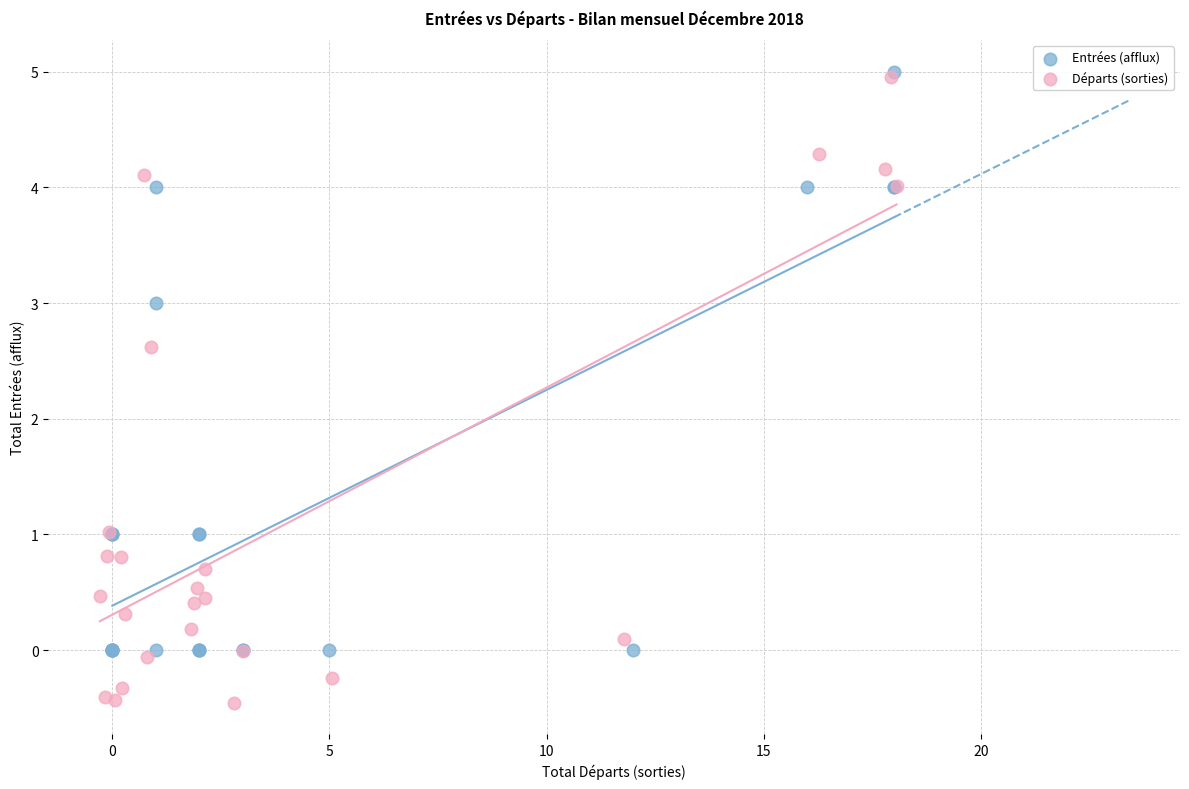

Which series reaches the minimum Y coordinate?

Départs (sorties)